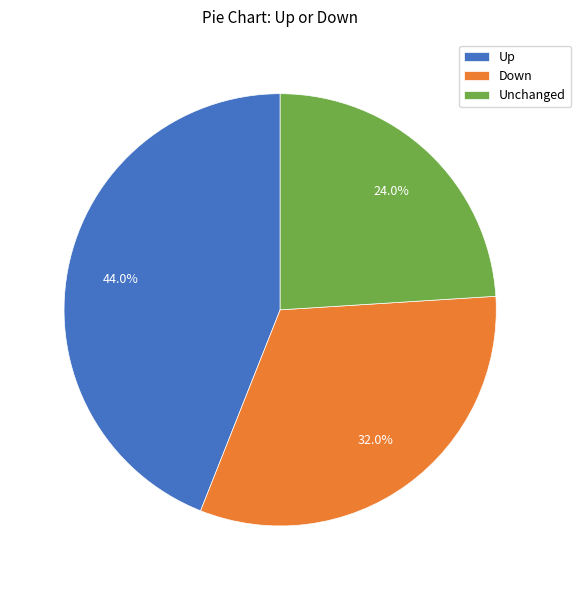

Count the number of slices in the pie.

3